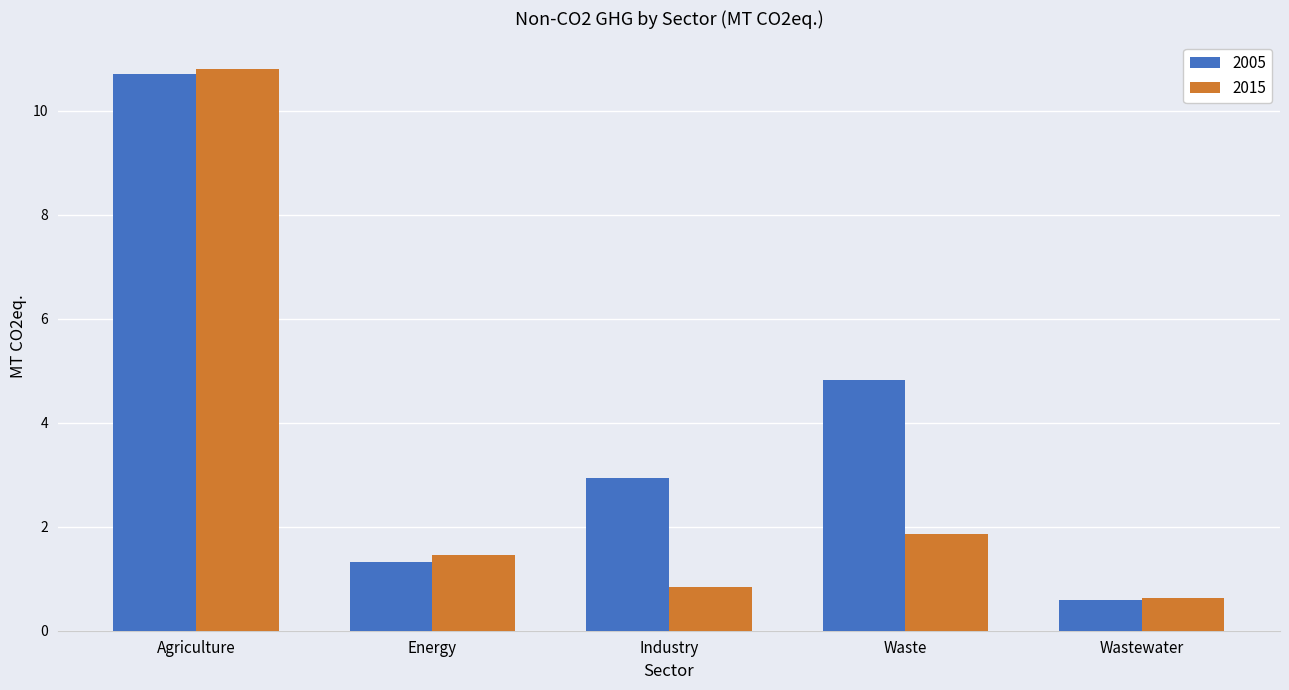

Where is 2005 nearest to the value 5?

Waste